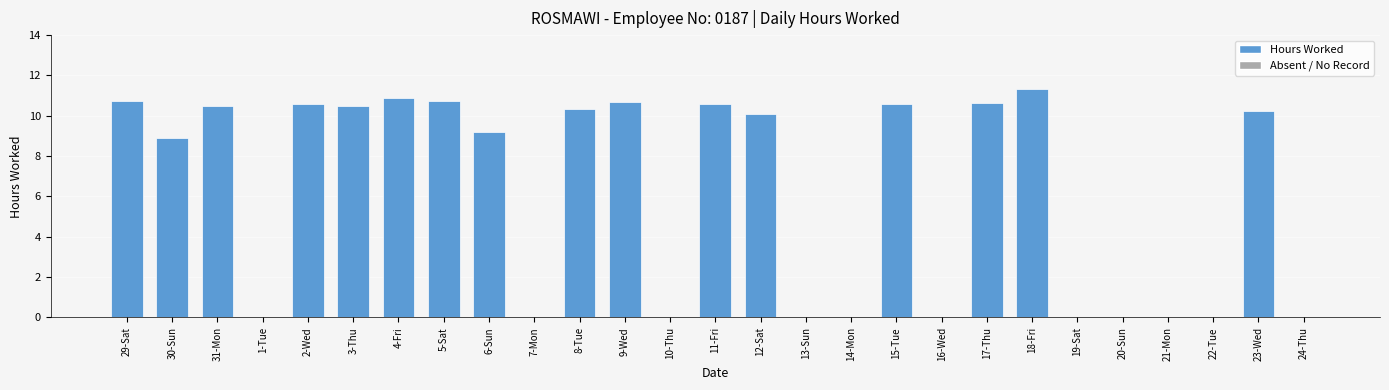

What is the sum of all values?

166.4